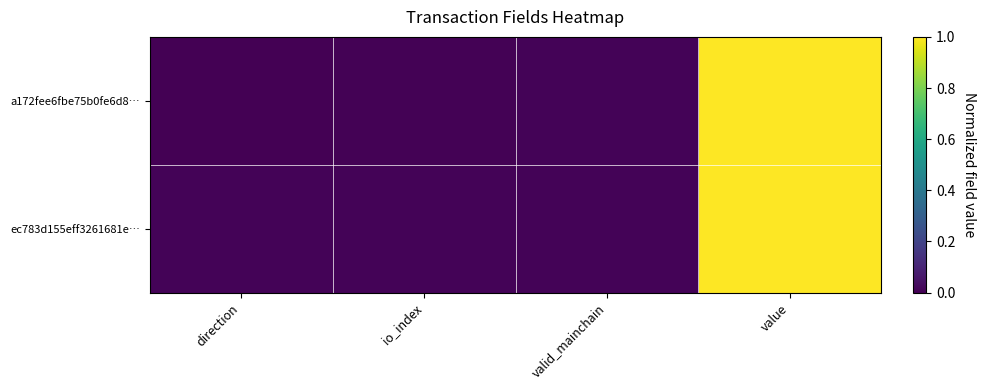

Reading left to right, list all the values displayed in this chart.

a172fee6fbe75b0fe6d8…: direction=0.0	io_index=0.0	valid_mainchain=0.0	value=1.0
ec783d155eff3261681e…: direction=0.0	io_index=0.0	valid_mainchain=0.0	value=1.0